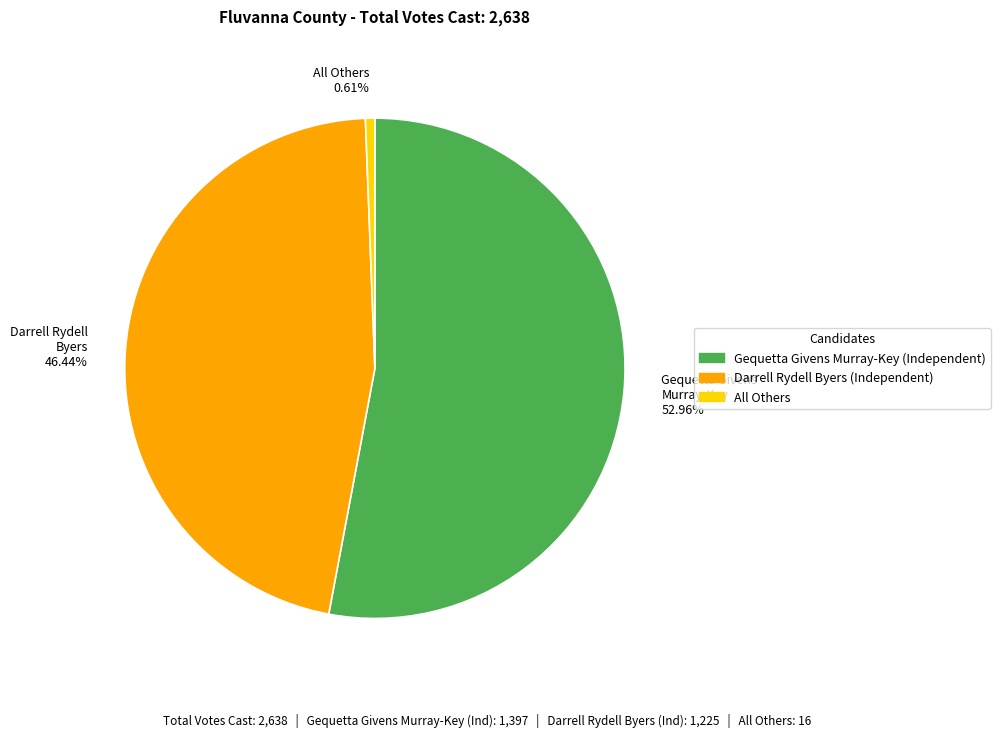

To the nearest percent, what is the combined percentage of Gequetta Givens Murray-Key and Darrell Rydell Byers?

99%